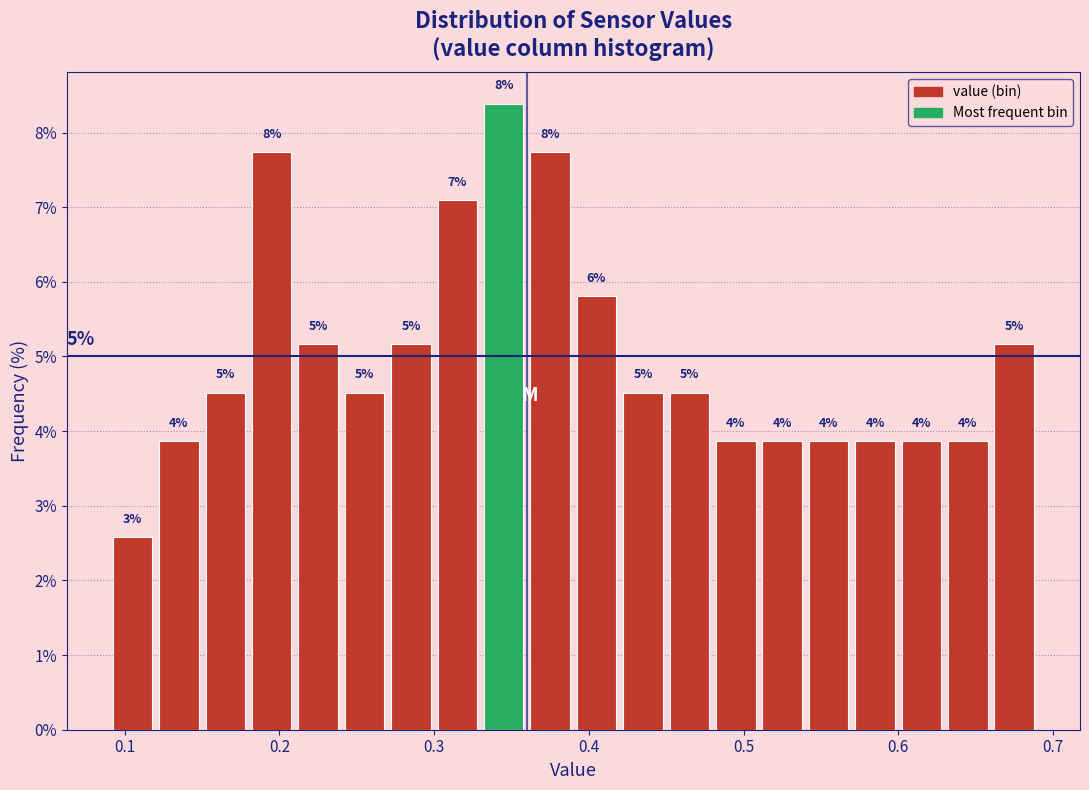

Read against the x-axis, roughly where is the centre of the tallest bar?

0.35